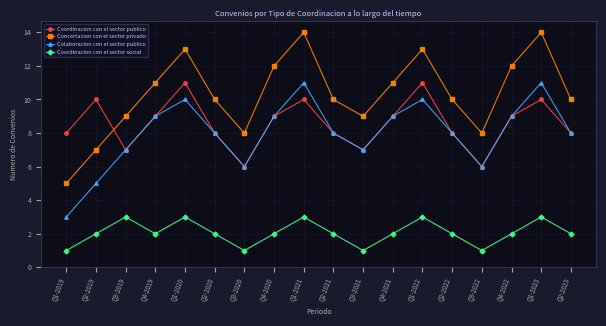

What are all the series names shown in the legend?

Coordinacion con el sector publico, Concertacion con el sector privado, Colaboracion con el sector publico, Coordinacion con el sector social